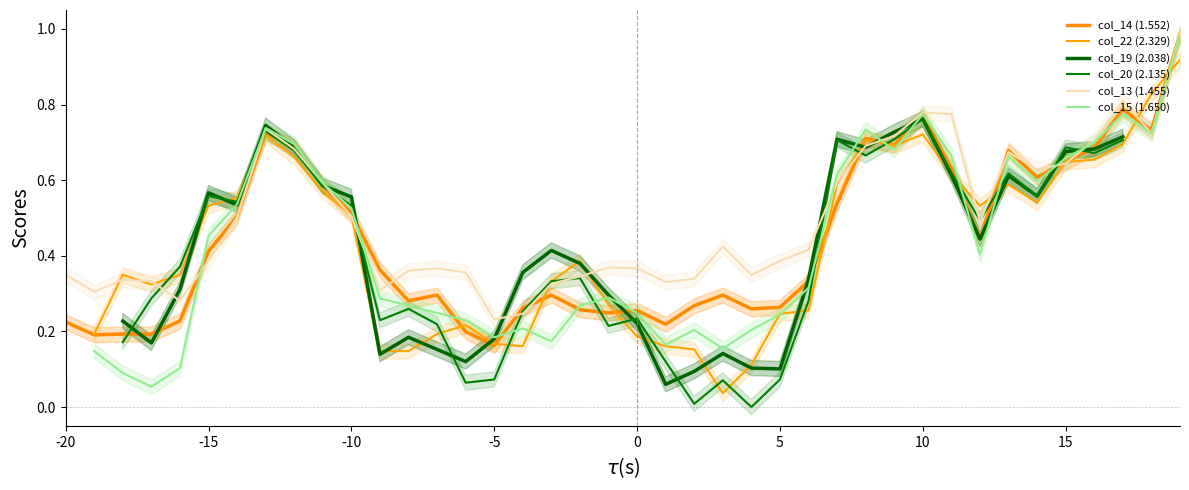

What is the maximum value shown in the chart?

1.0